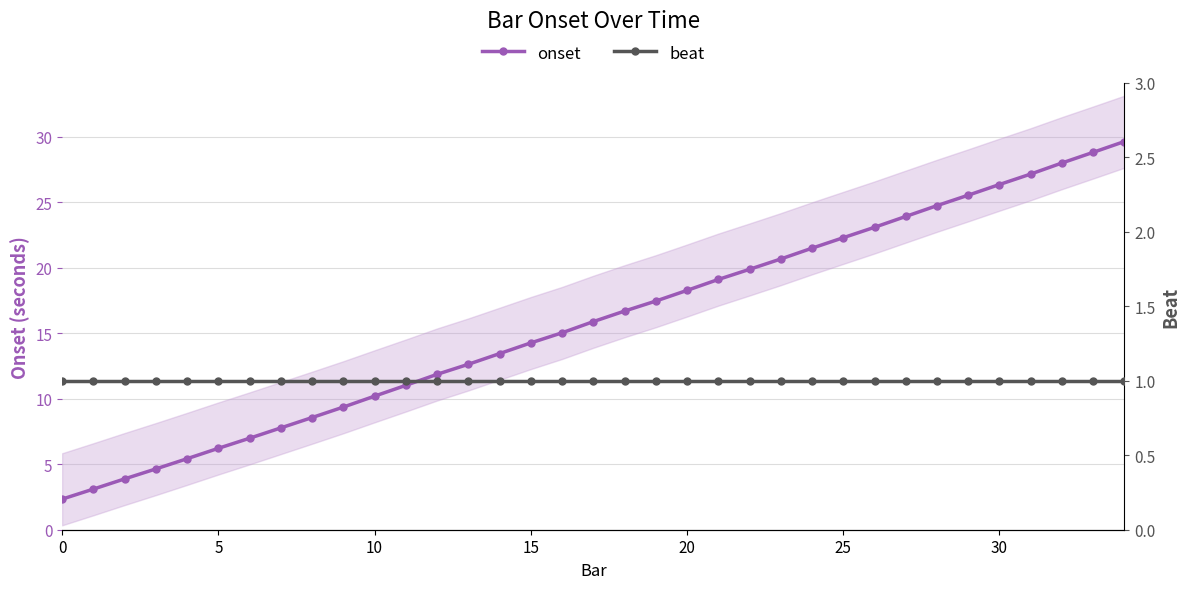

True or false: onset has more than 2 points higher than both neighbors.

False